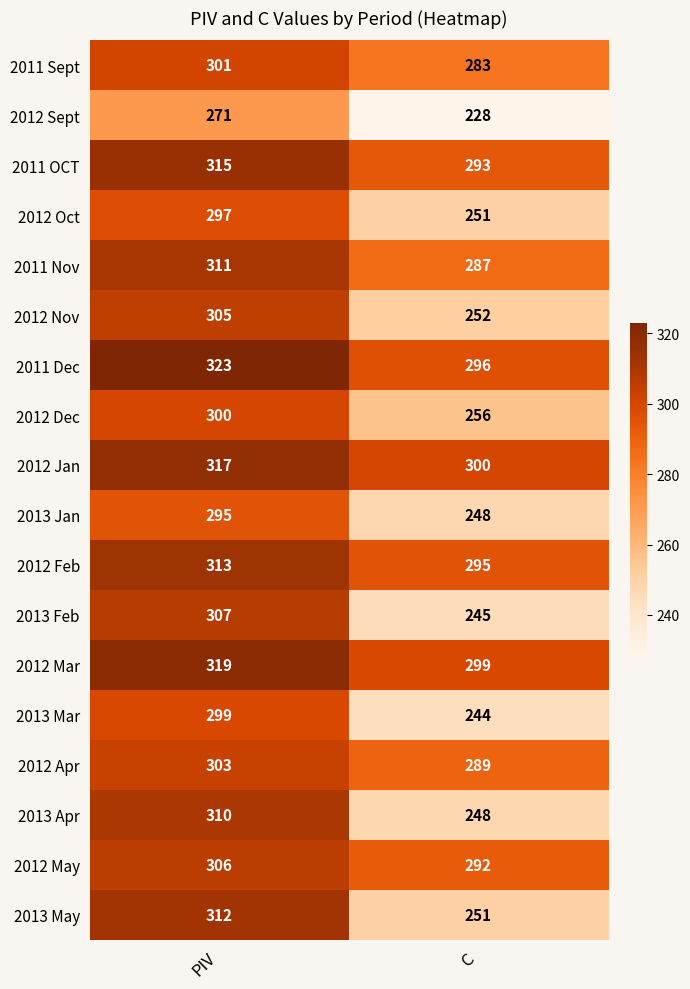

Is it true that 2012 Jan equals 170 at C?

False